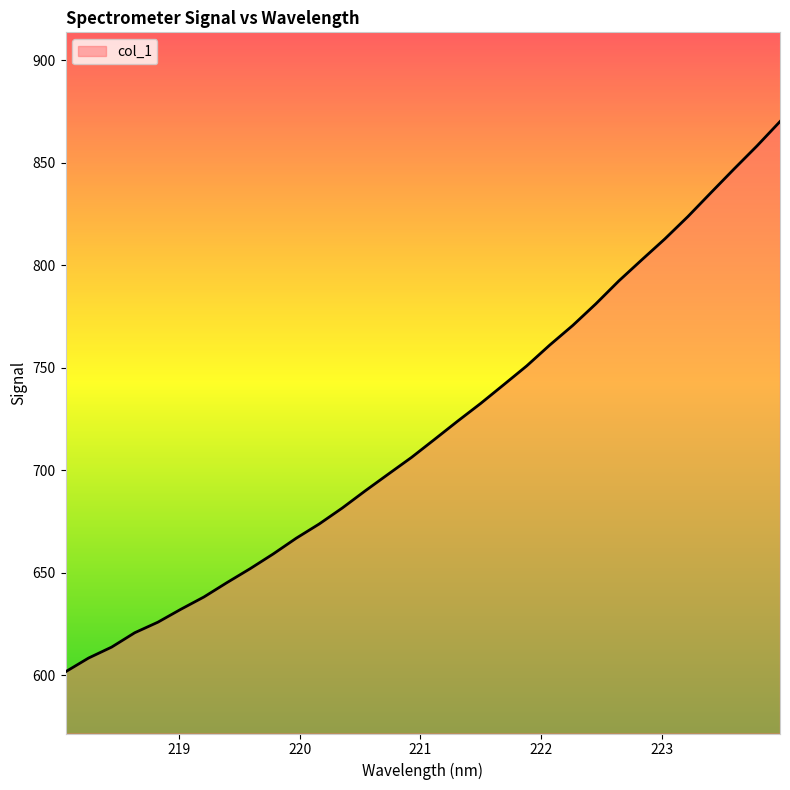

Does the chart display data point markers on the line(s)?

No